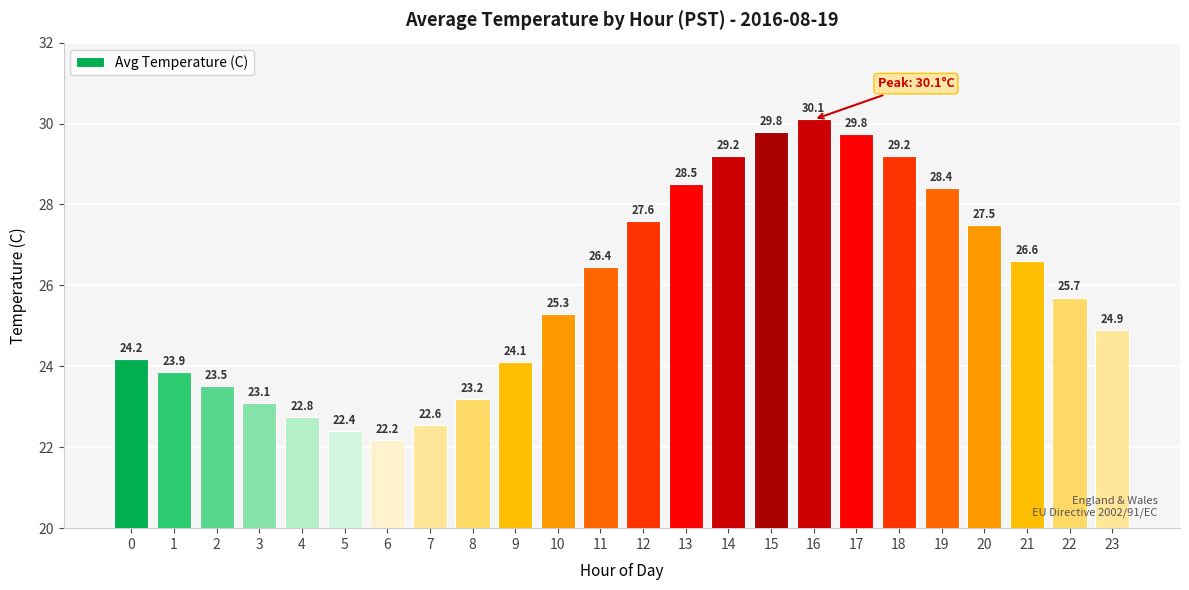

What is the difference between the second highest and second lowest values?

7.4